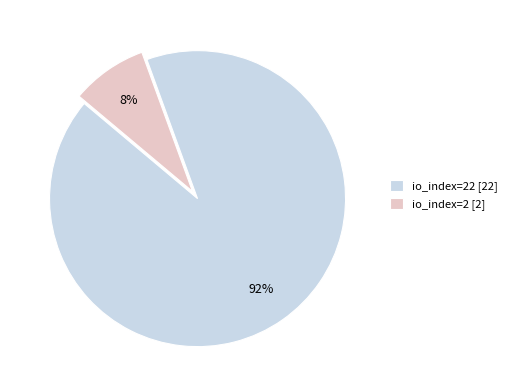

Is it true that io_index=2 [2] is 8% of the pie?

True